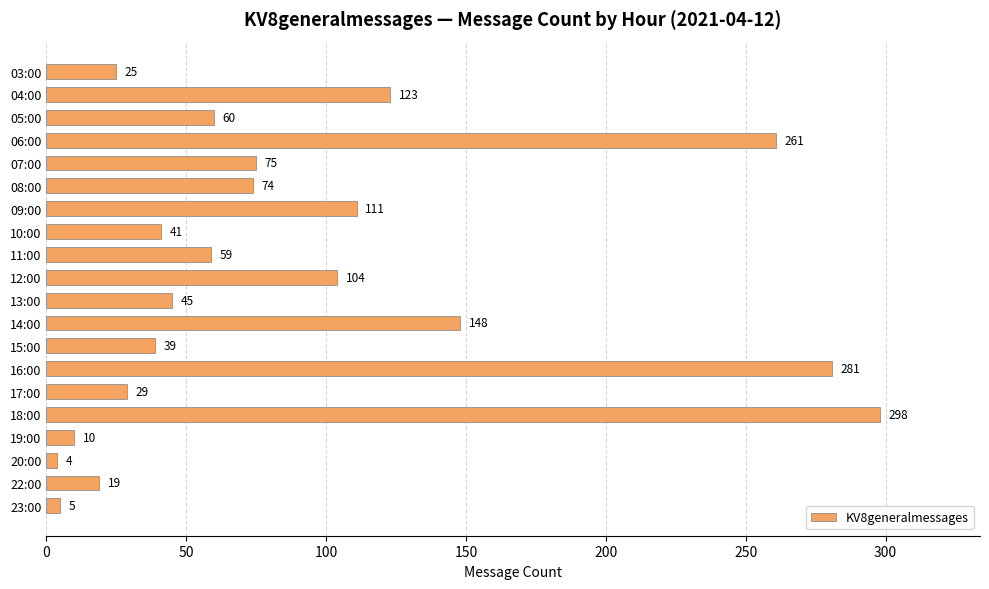

List the labels in order of value, smallest first.

20:00, 23:00, 19:00, 22:00, 03:00, 17:00, 15:00, 10:00, 13:00, 11:00, 05:00, 08:00, 07:00, 12:00, 09:00, 04:00, 14:00, 06:00, 16:00, 18:00